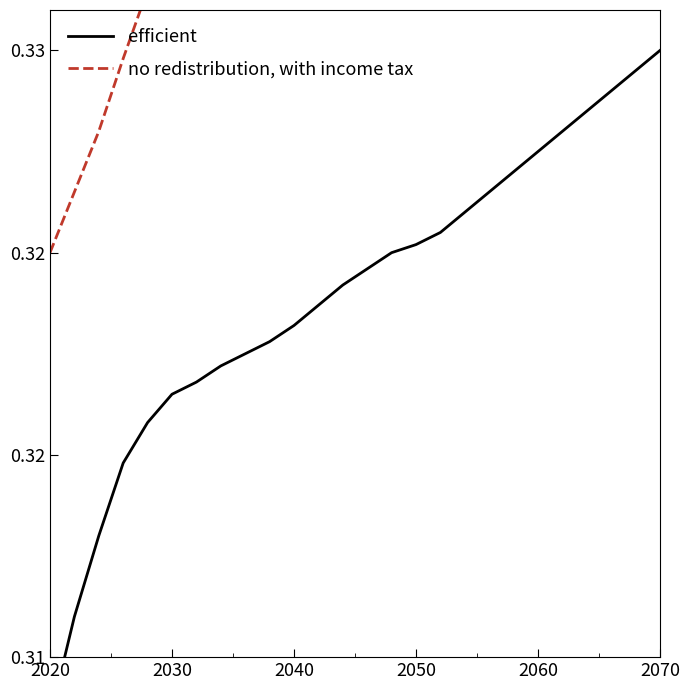

Is this an area chart (filled region under the line)?

No